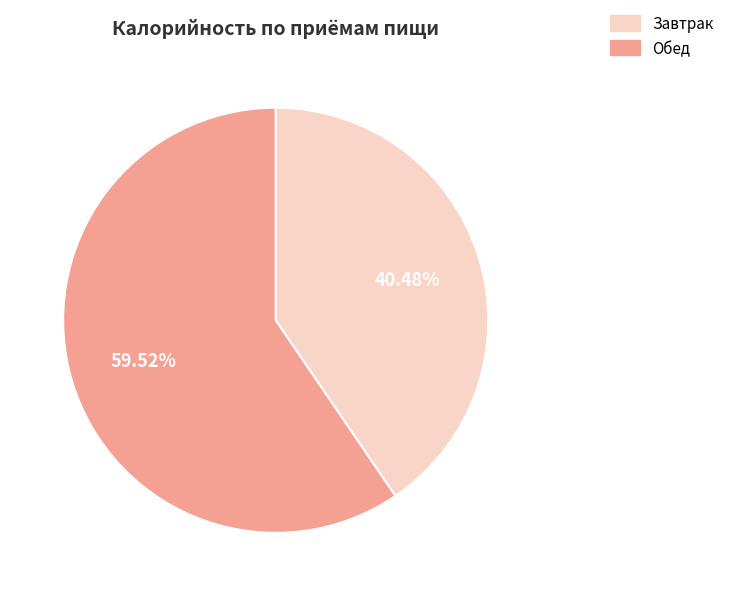

What percentage is the Завтрак slice, to the nearest percent?

40%